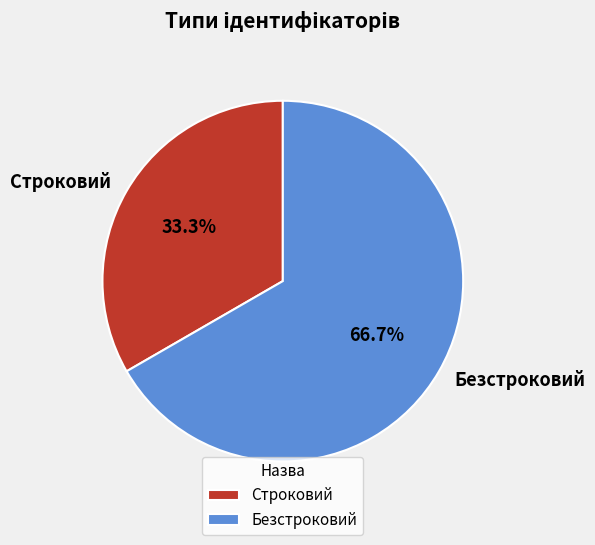

How many segments does this pie chart have?

2